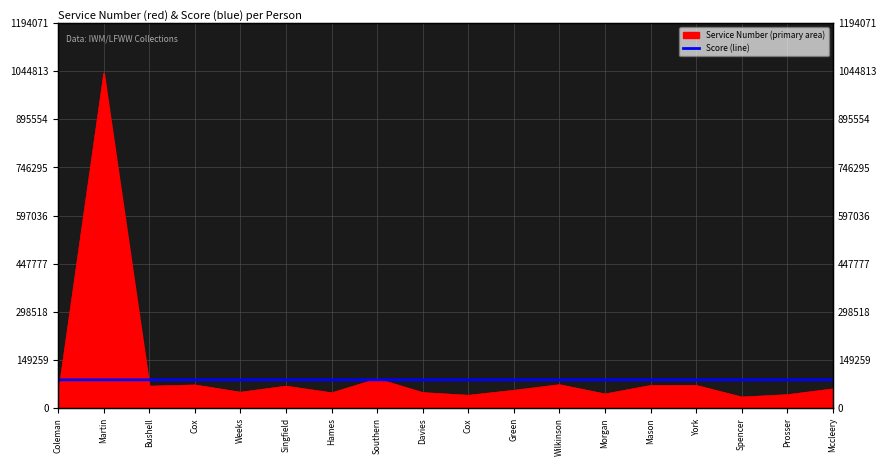

The chart shows a value of 26243.9 at York. True or false?

False